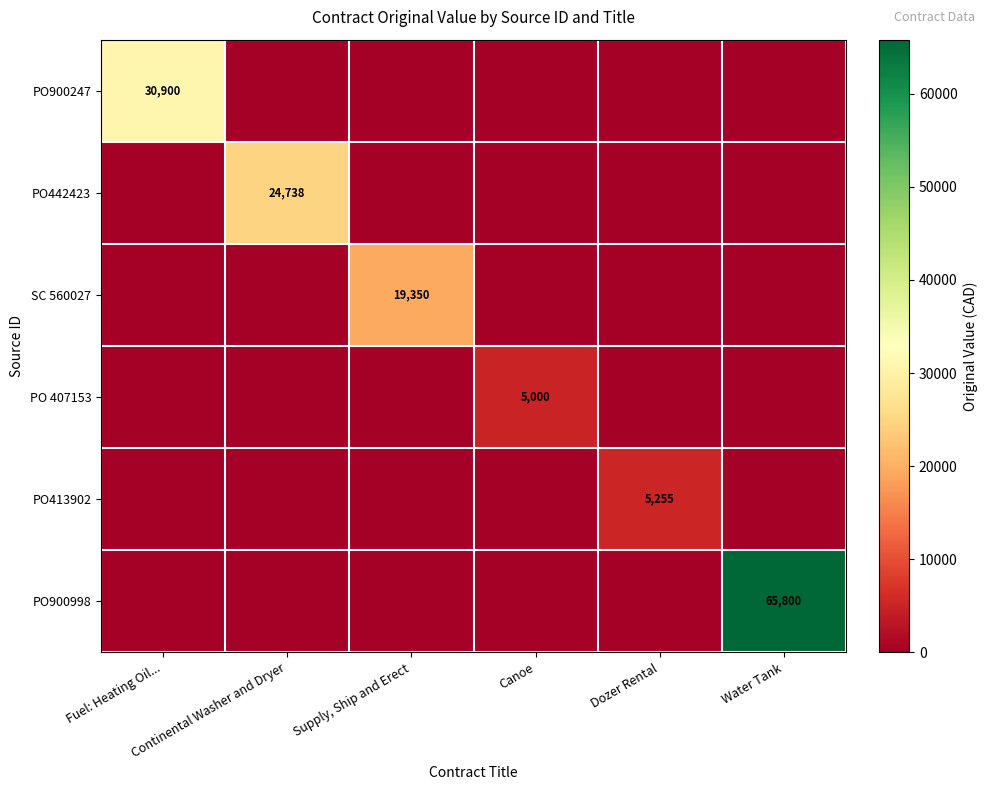

True or false: PO442423 has a value of 0.0 at Fuel: Heating Oil....

True